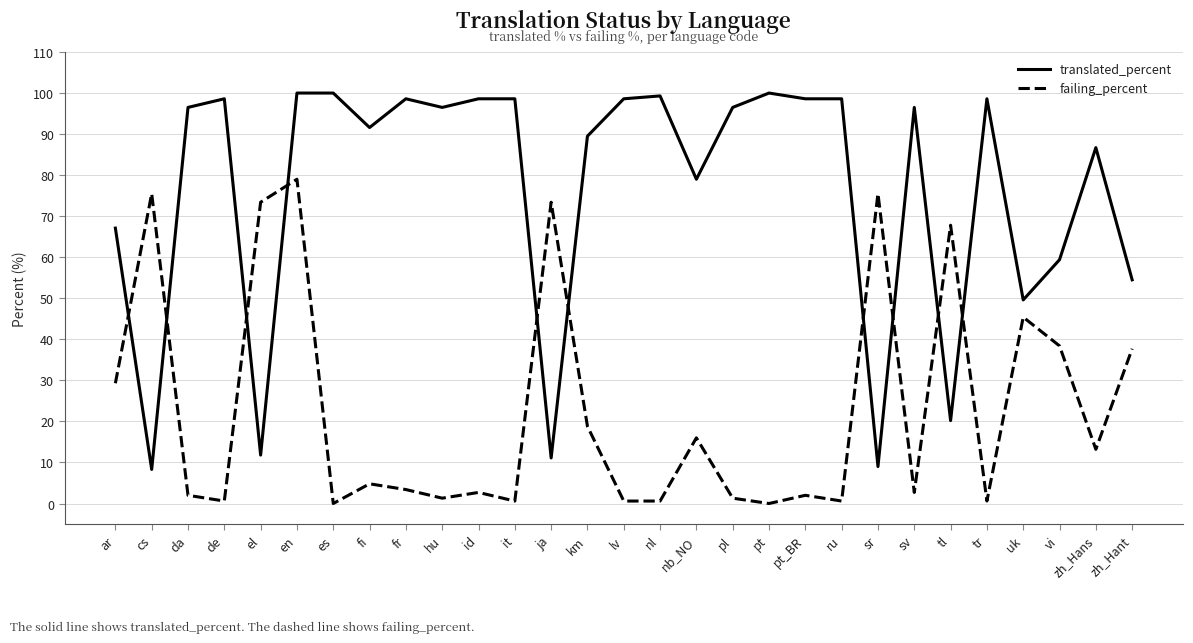

What is the sum of all failing_percent values?

667.2